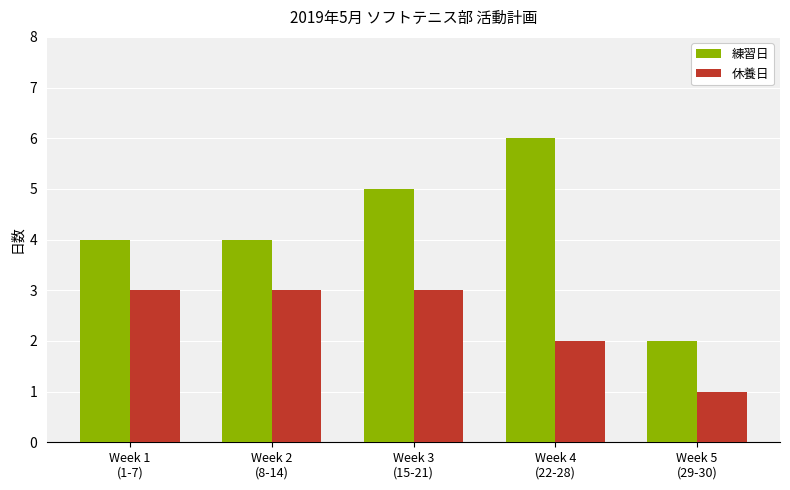

Which label corresponds to the largest value in the chart?

Week 4
(22-28)